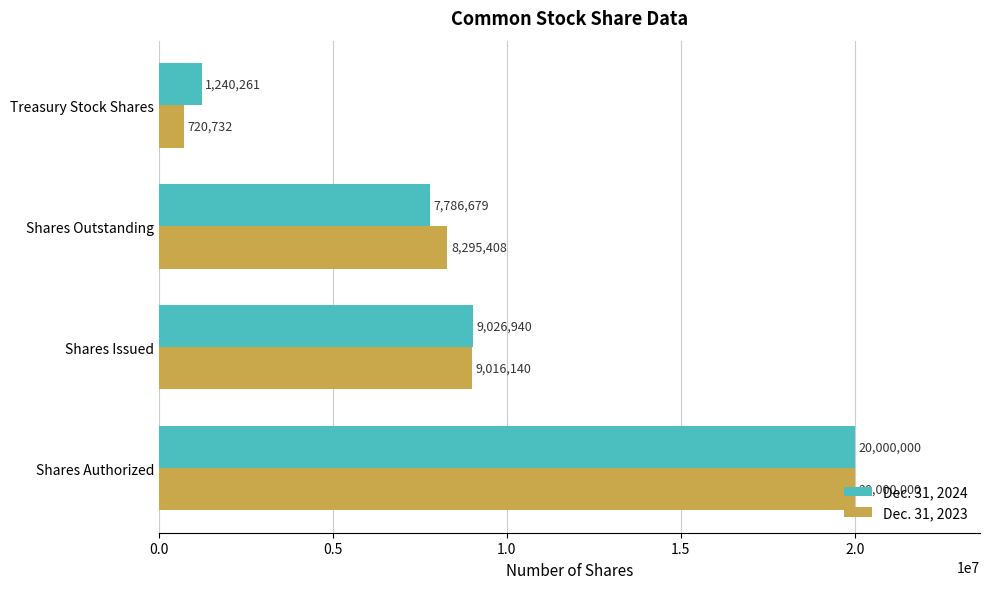

What is the spread (max minus min) of values at Treasury Stock Shares?

519529